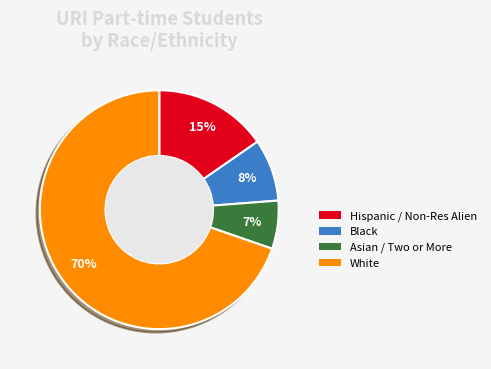

Is there a majority slice in this chart?

Yes